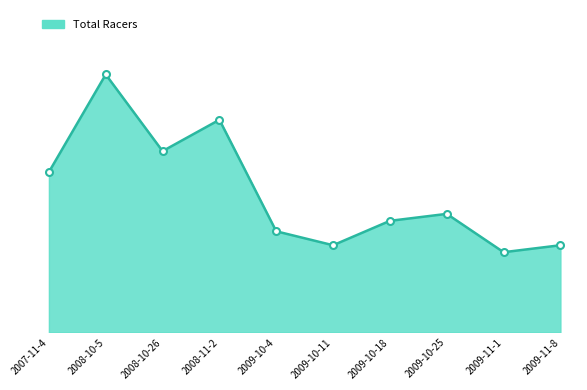

List the labels in order of value, largest first.

2008-10-5, 2008-11-2, 2008-10-26, 2007-11-4, 2009-10-25, 2009-10-18, 2009-10-4, 2009-10-11, 2009-11-8, 2009-11-1